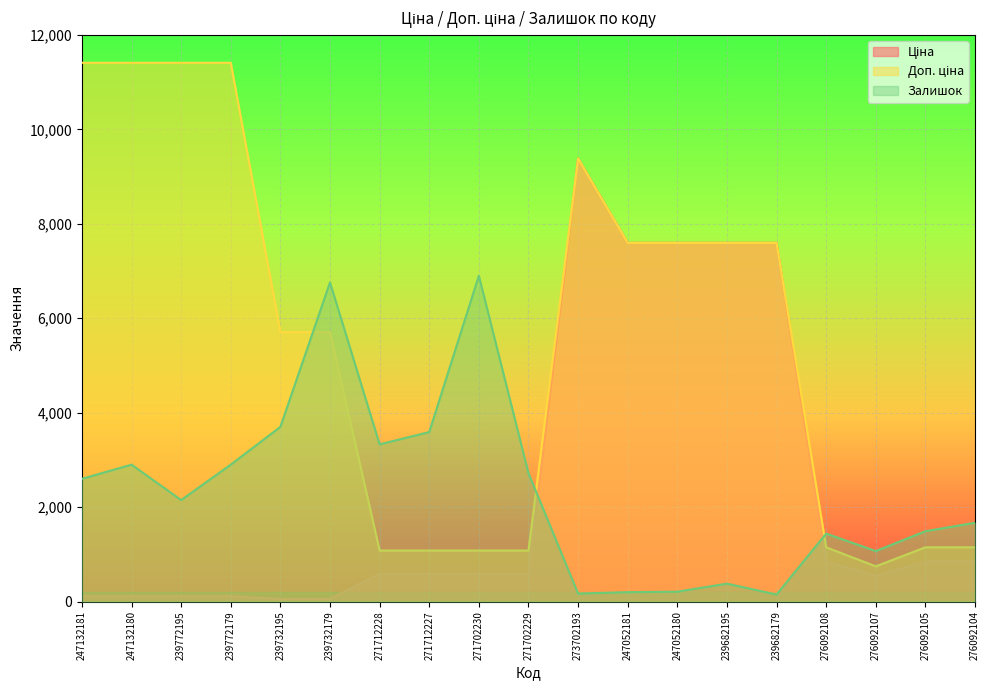

What is the label of the 13th point from the right?

271712228